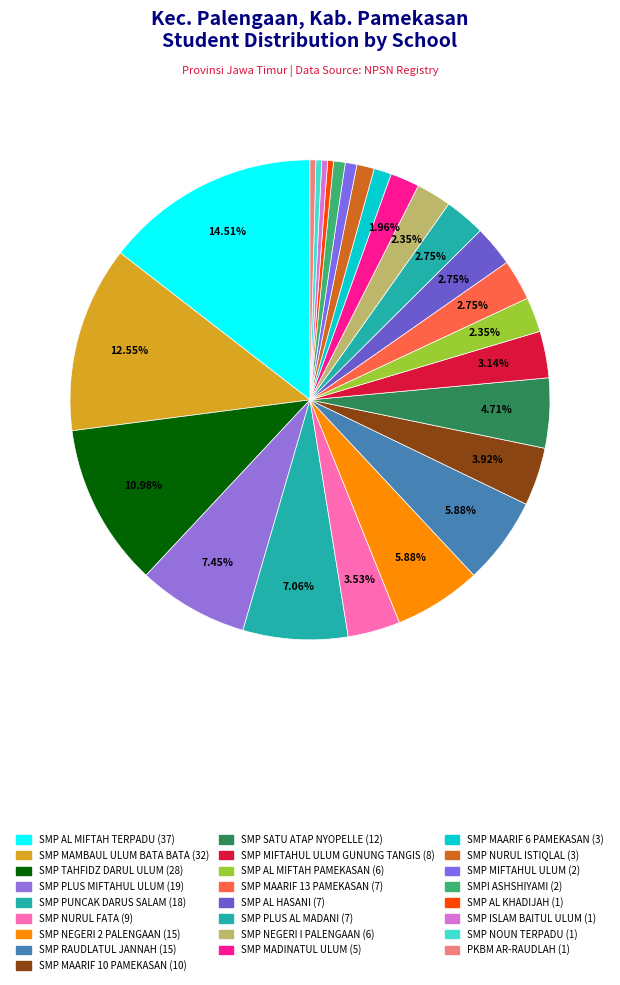

How many slices are in this pie chart?

25